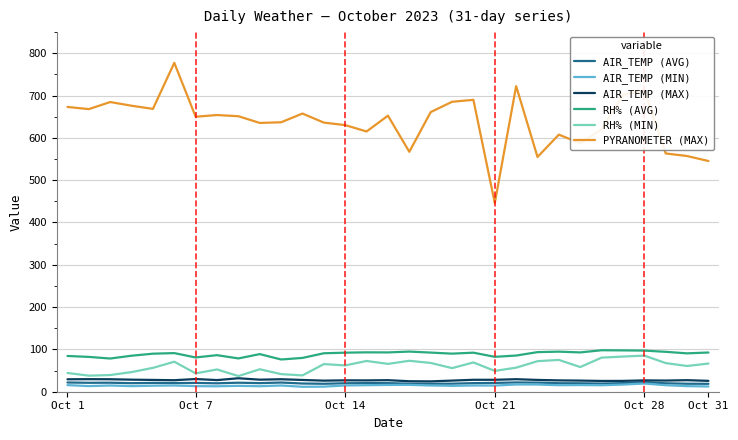

True or false: RH% (AVG) and AIR_TEMP (MIN) cross at least once.

False